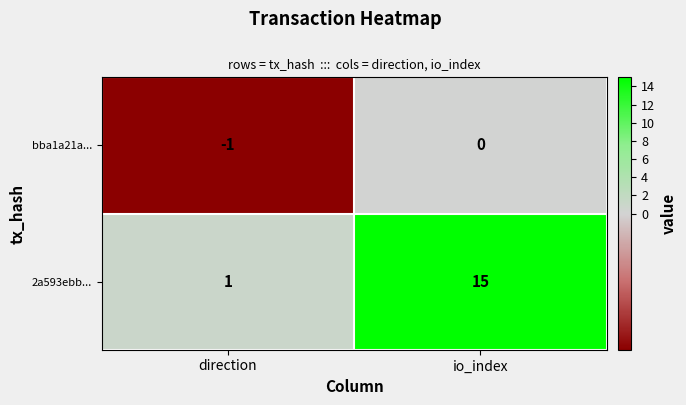

Rank the series by their maximum value, from highest to lowest.

2a593ebb..., bba1a21a...